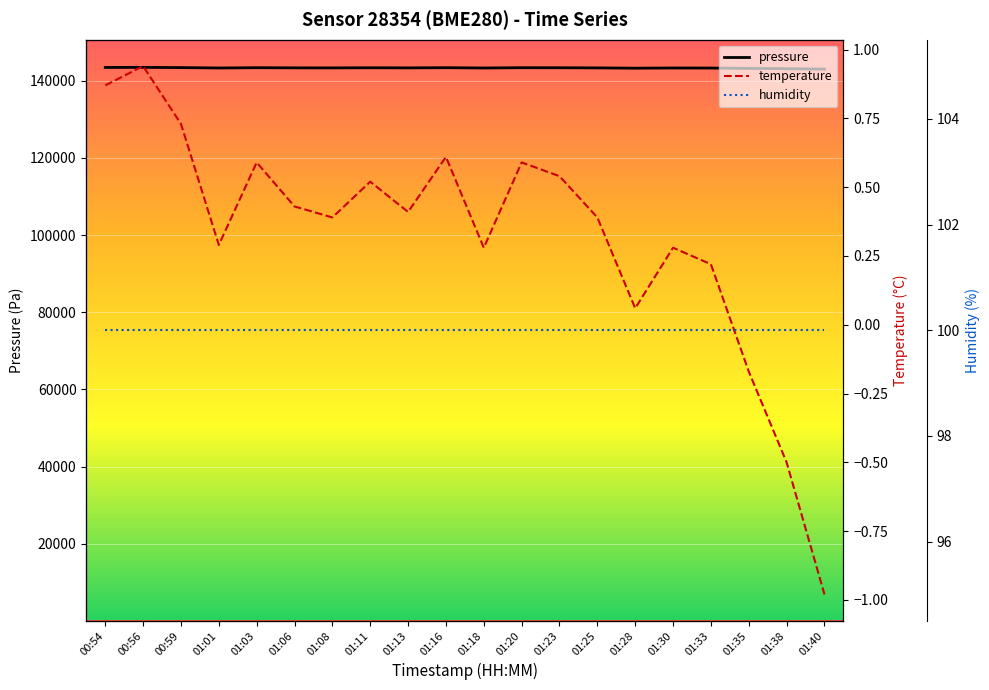

What position from the right is 01:30?

5